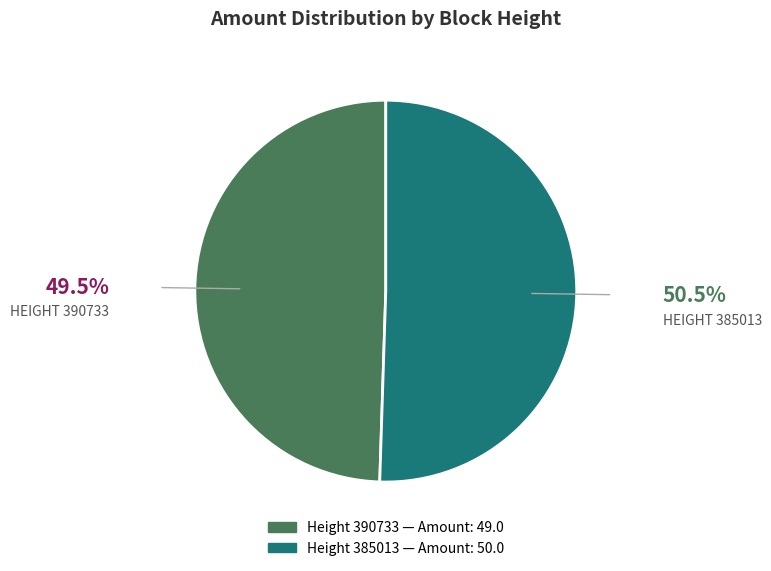

Is there a majority slice in this chart?

Yes